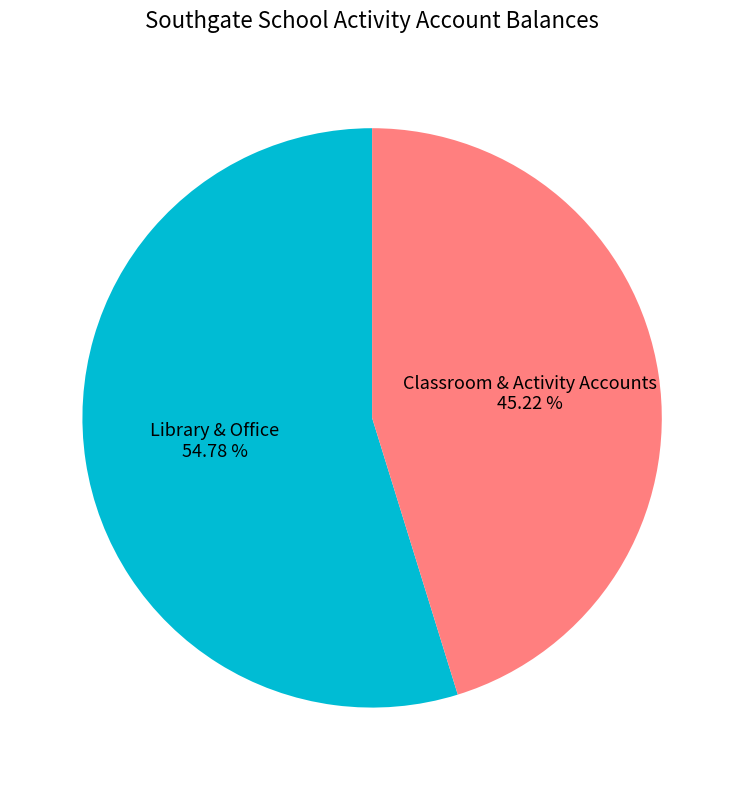

What is the smallest slice in the pie chart?

Classroom & Activity Accounts